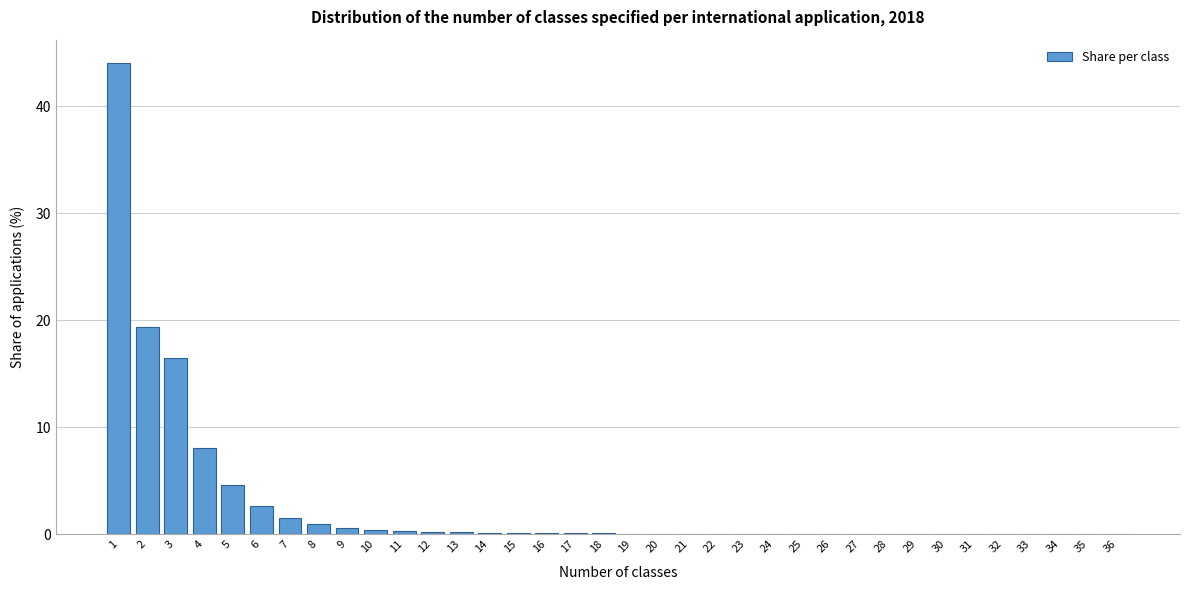

What is the change in value from 4 to 5?

-3.5